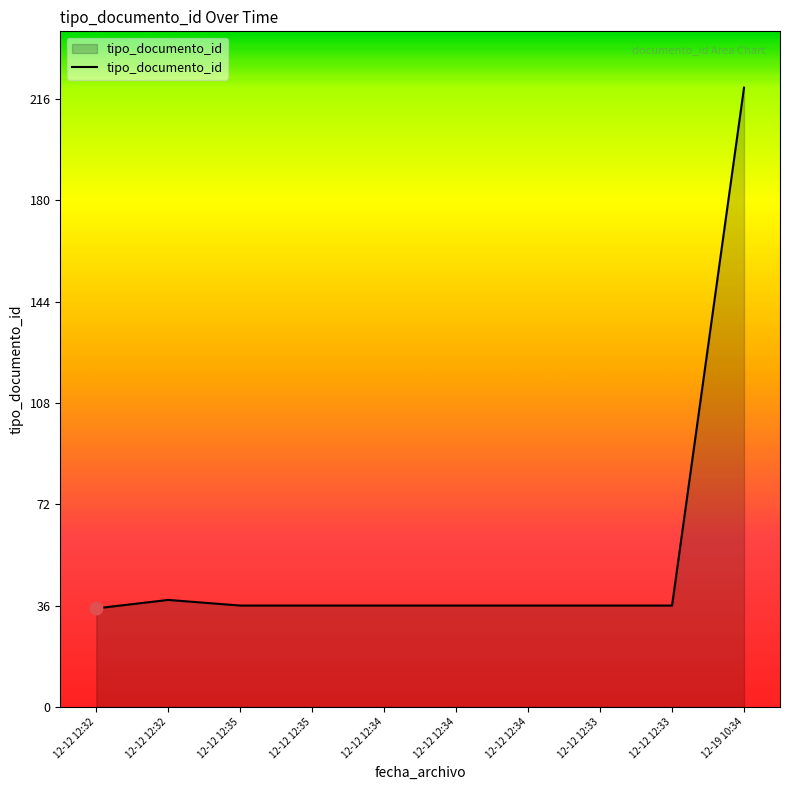

What is the ratio of the value at 12-19 10:34 to the value at 12-12 12:33?

6.1